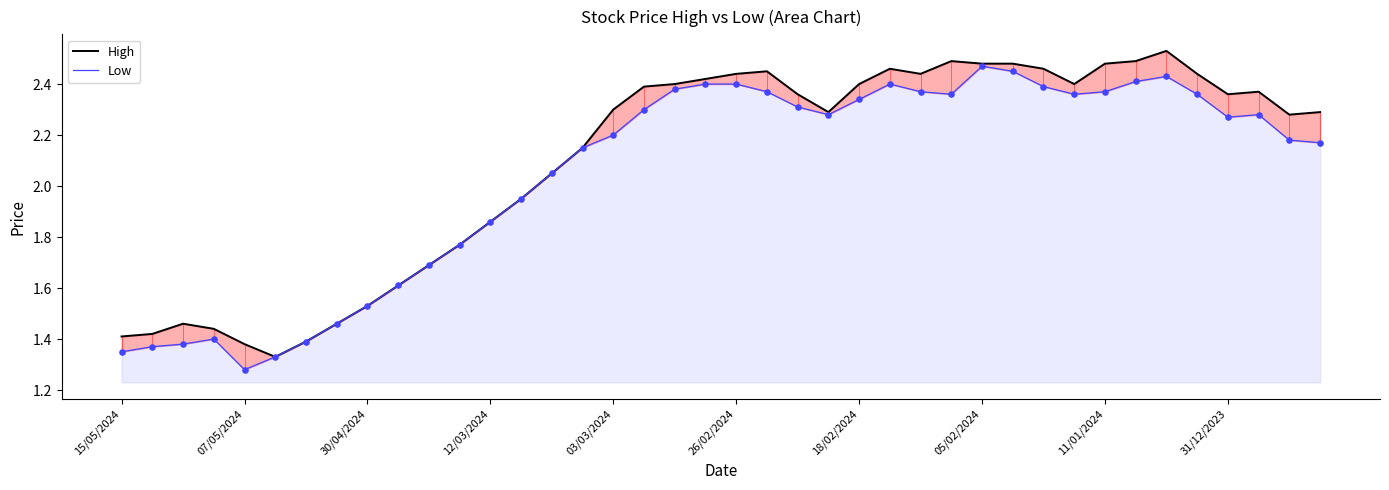

Is the value of Low at 21 greater than the value of High at 35?

No